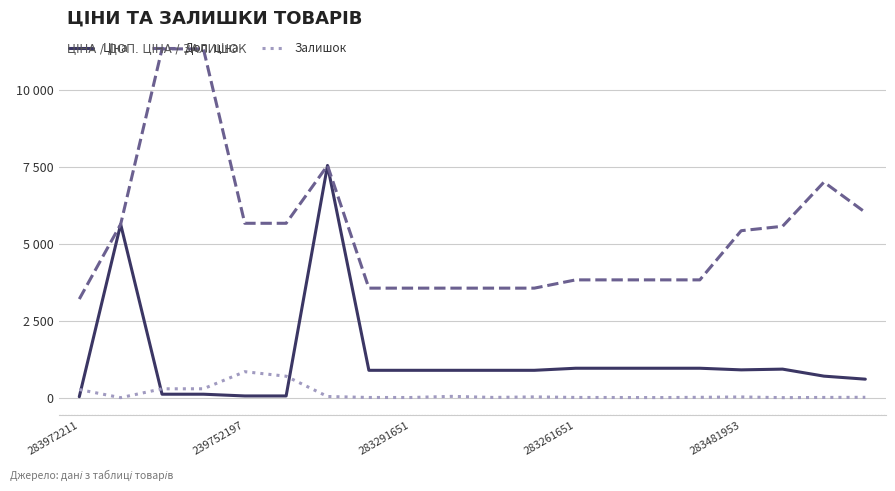

Is this an area chart (filled region under the line)?

No